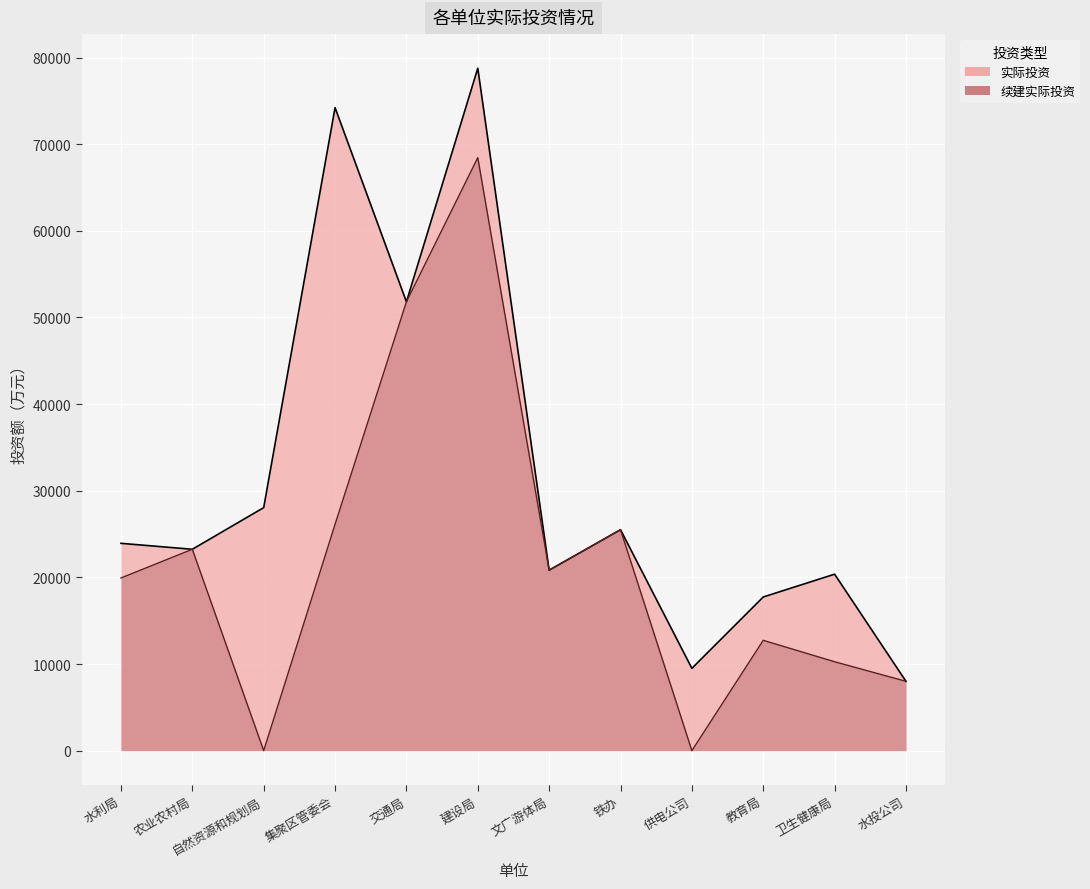

How many interior local peaks does the 实际投资 series have?

4